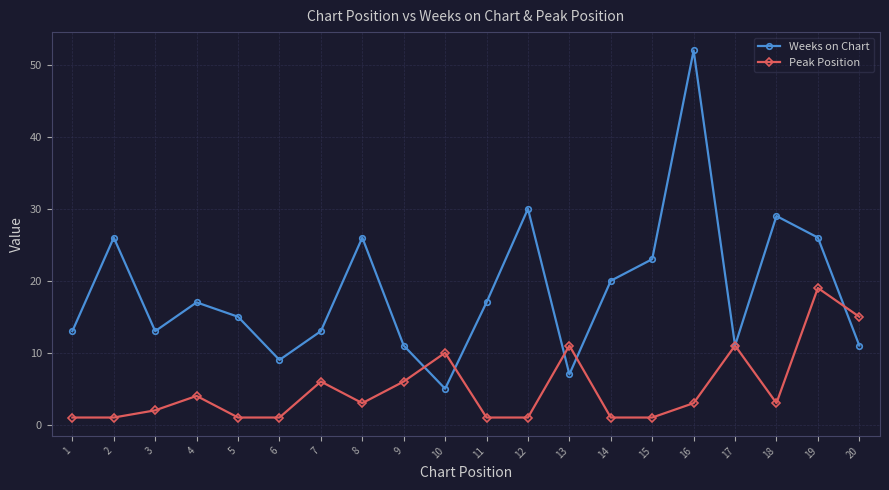

Is the value of Peak Position at 2 greater than the value of Weeks on Chart at 5?

No